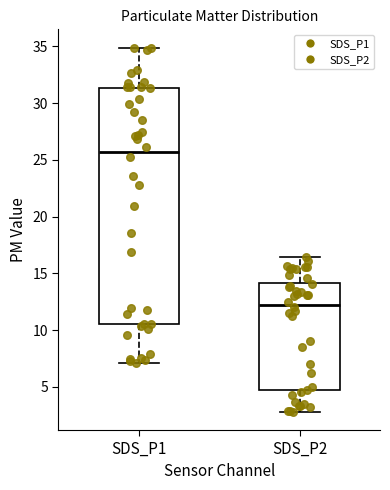

Which box has the highest median line?

SDS_P1